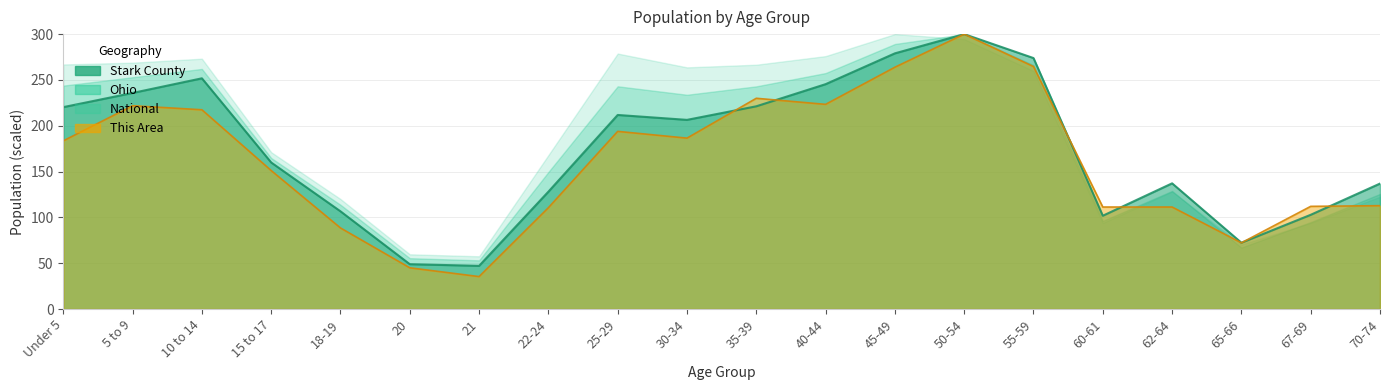

At which label does Stark County first exceed 206?

Under 5